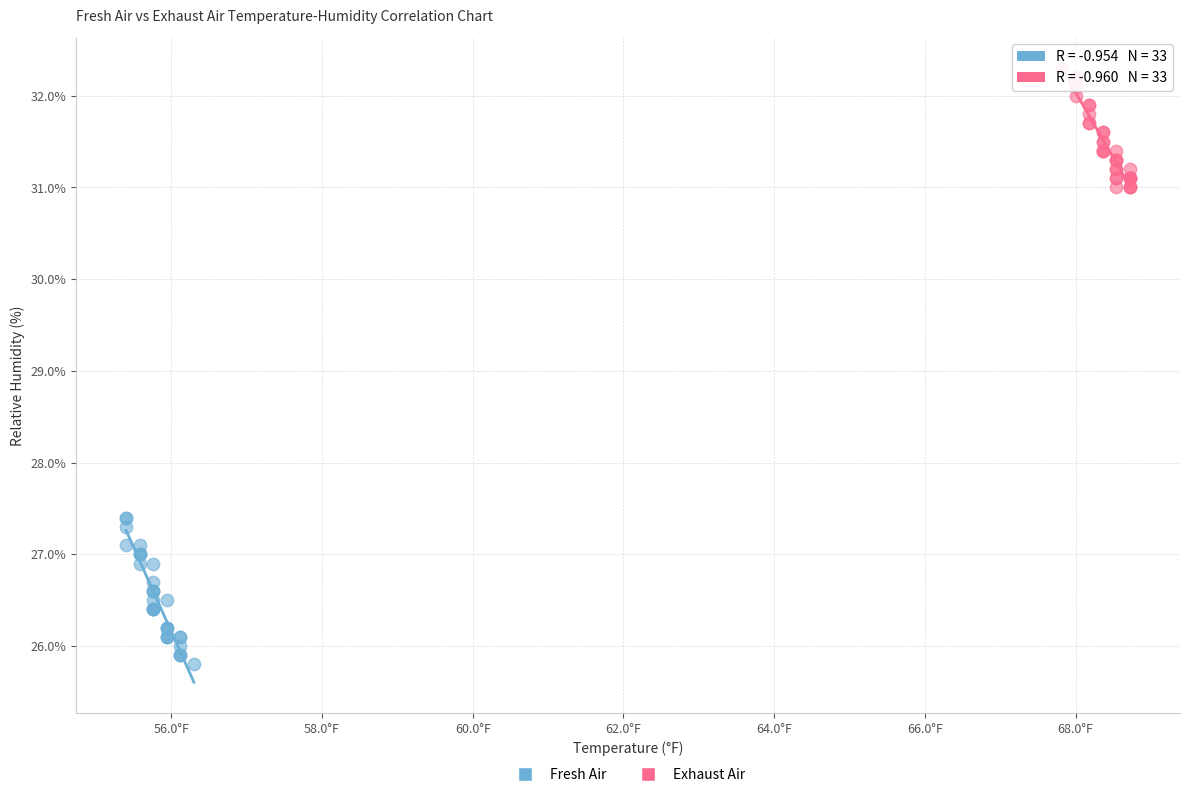

Which series reaches the maximum Y coordinate?

Exhaust Air